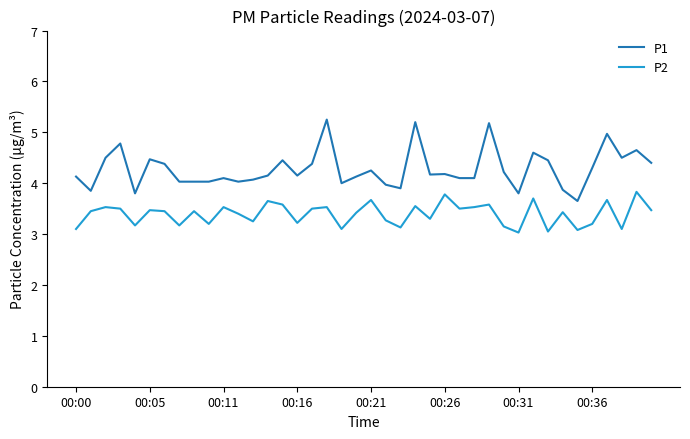

List the series in order of their overall mean, lowest first.

P2, P1